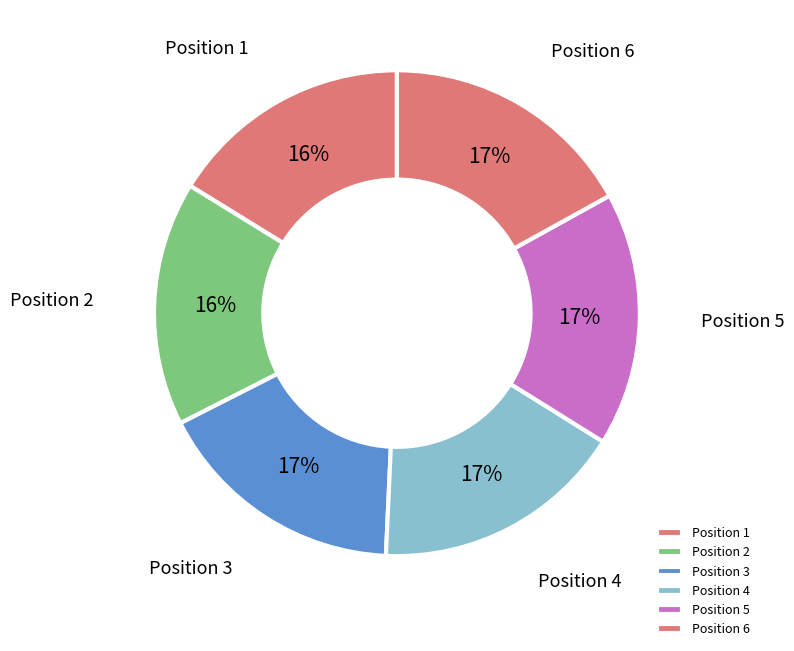

Approximately how many times larger is the value at Position 3 compared to Position 6?

1.0